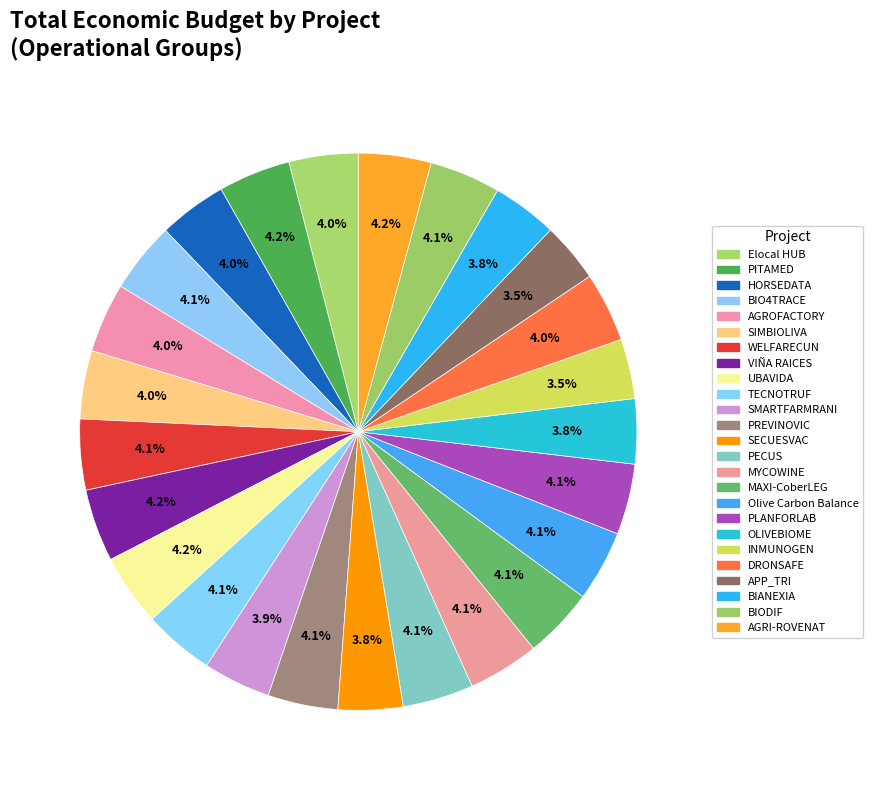

Rank the categories by value from highest to lowest.

AGRI-ROVENAT, VIÑA RAICES, PITAMED, UBAVIDA, MYCOWINE, Olive Carbon Balance, BIODIF, PECUS, BIO4TRACE, PLANFORLAB, TECNOTRUF, WELFARECUN, MAXI-CoberLEG, PREVINOVIC, AGROFACTORY, DRONSAFE, Elocal HUB, SIMBIOLIVA, HORSEDATA, SMARTFARMRANI, BIANEXIA, OLIVEBIOME, SECUESVAC, APP_TRI, INMUNOGEN